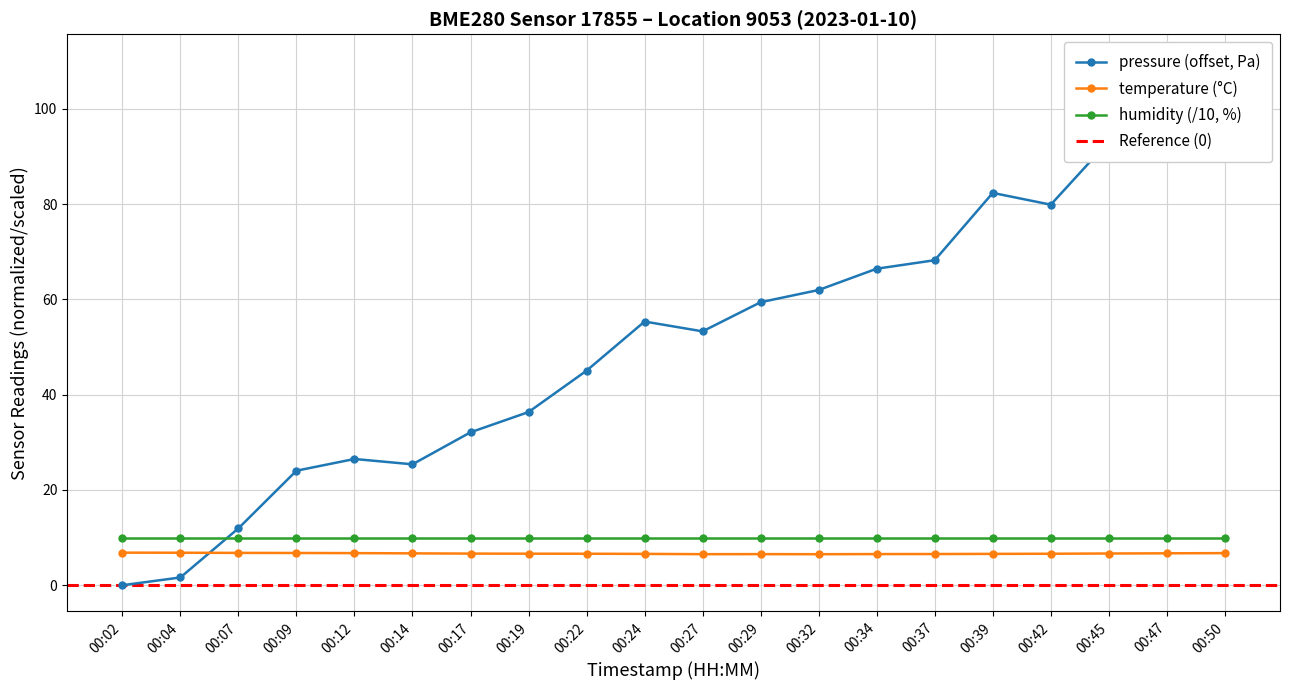

What is the difference between the highest and lowest values at 00:14?

18.7